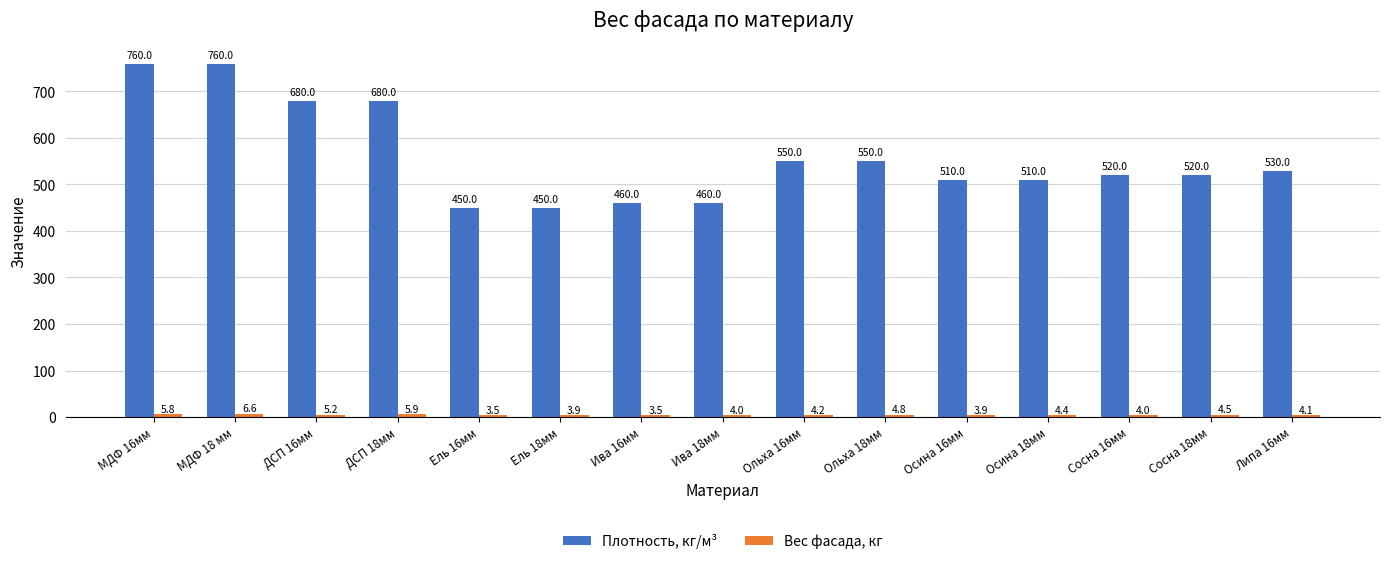

At which category is the sum across all series the highest?

МДФ 18 мм